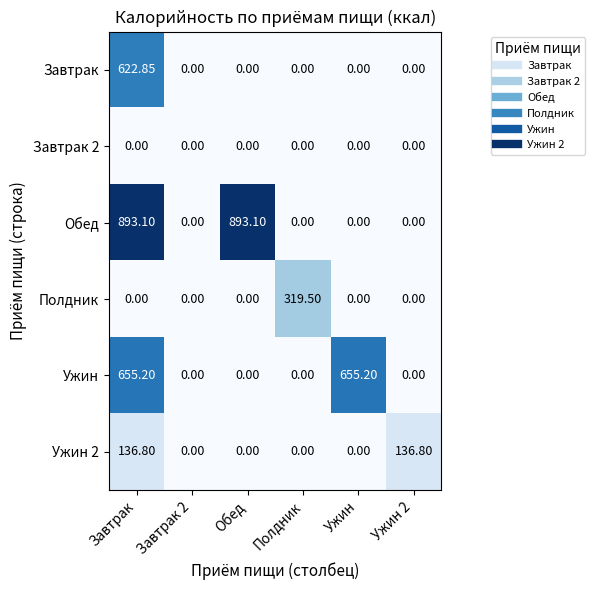

How many series are shown in this chart?

6